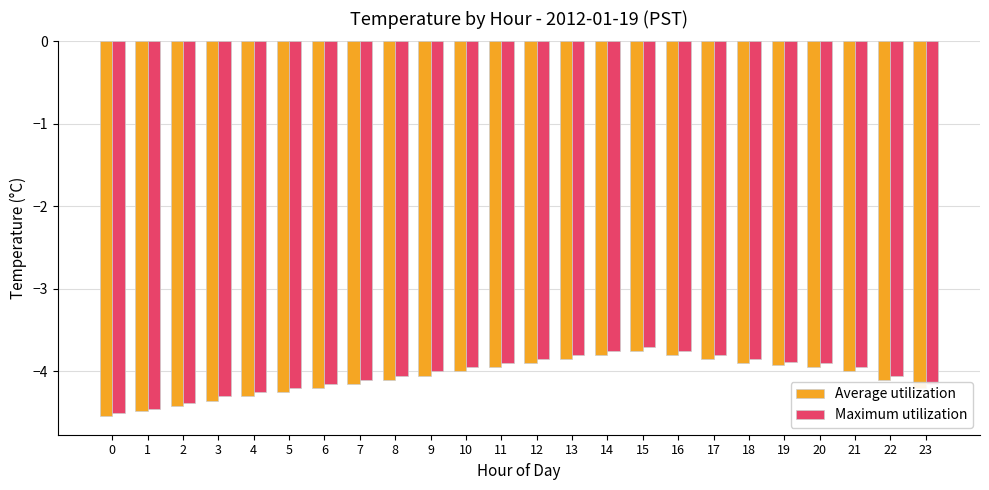

The value of Maximum utilization at 15 is -3.7. True or false?

True